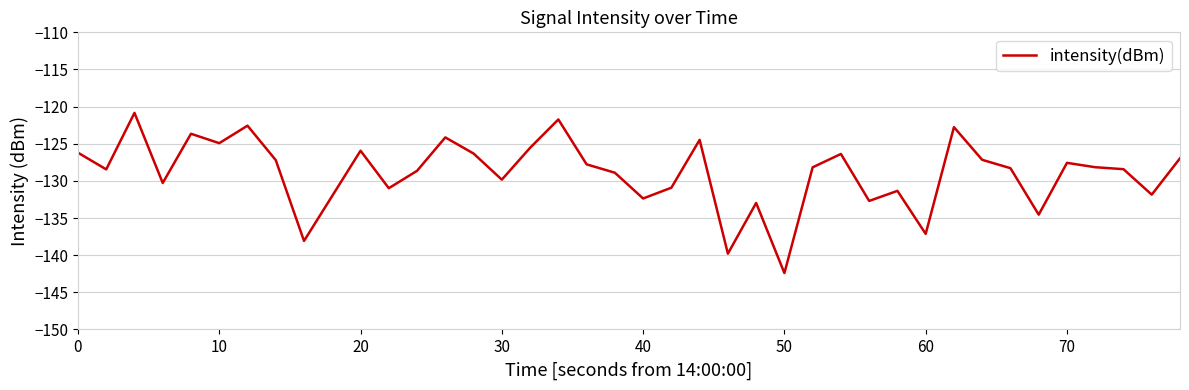

What is the greatest value displayed?

-120.8